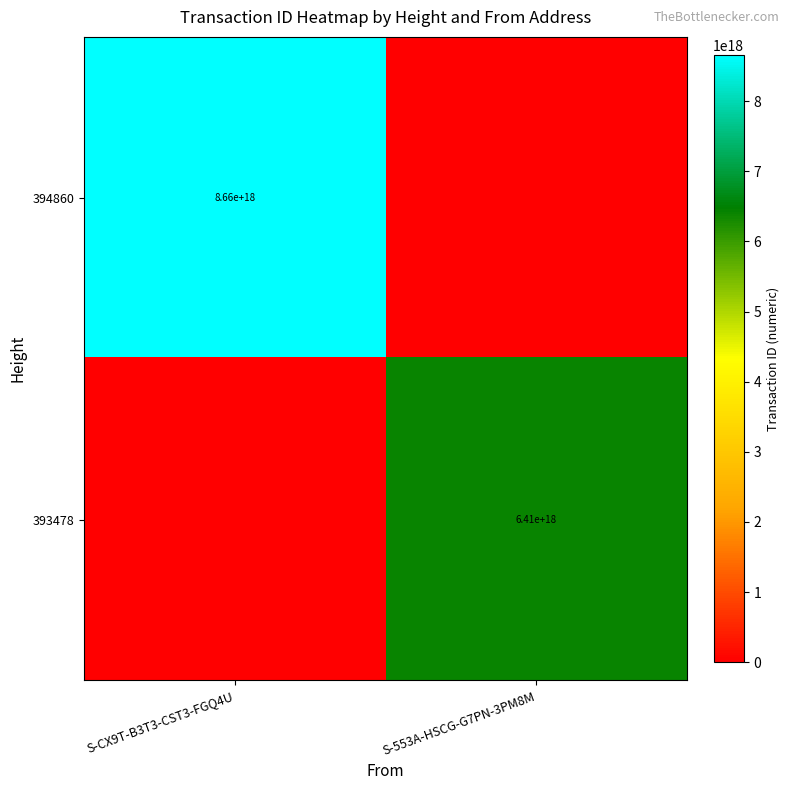

Which has a higher value, S-553A-HSCG-G7PN-3PM8M or S-CX9T-B3T3-CST3-FGQ4U?

S-CX9T-B3T3-CST3-FGQ4U